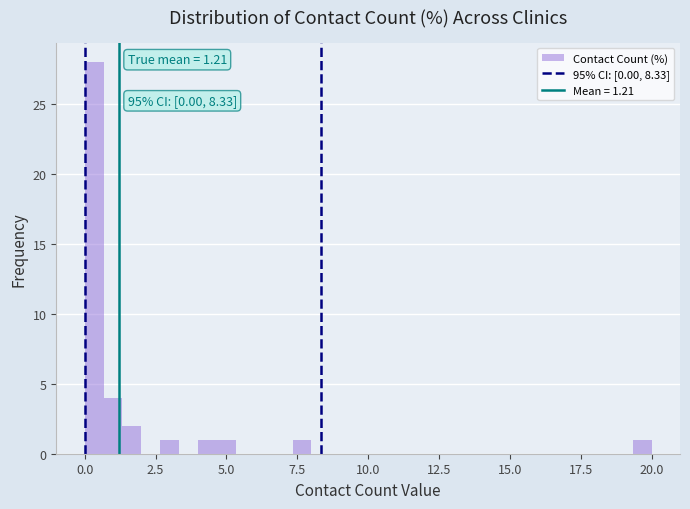

Around what value on the x-axis is the tallest bar? Give the approximate position of its centre, as read against the axis.

0.5